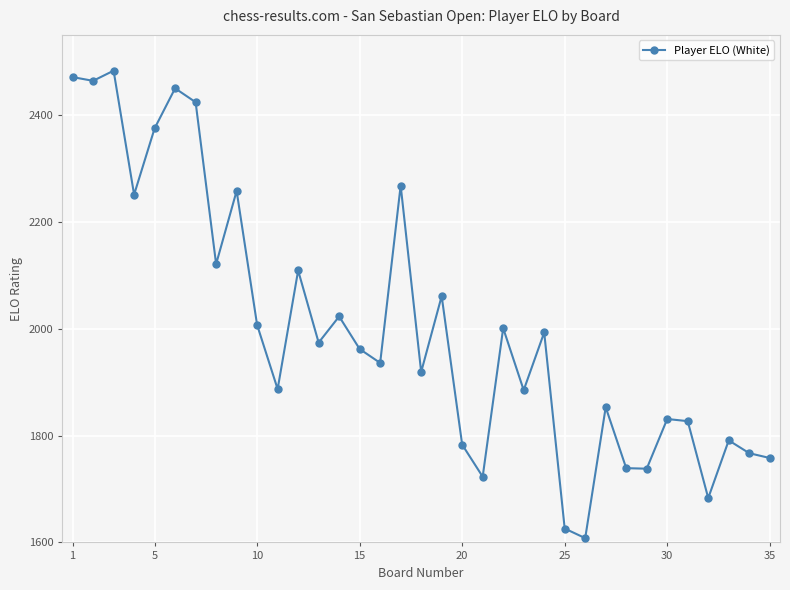

What is the difference between the maximum and minimum values?

875